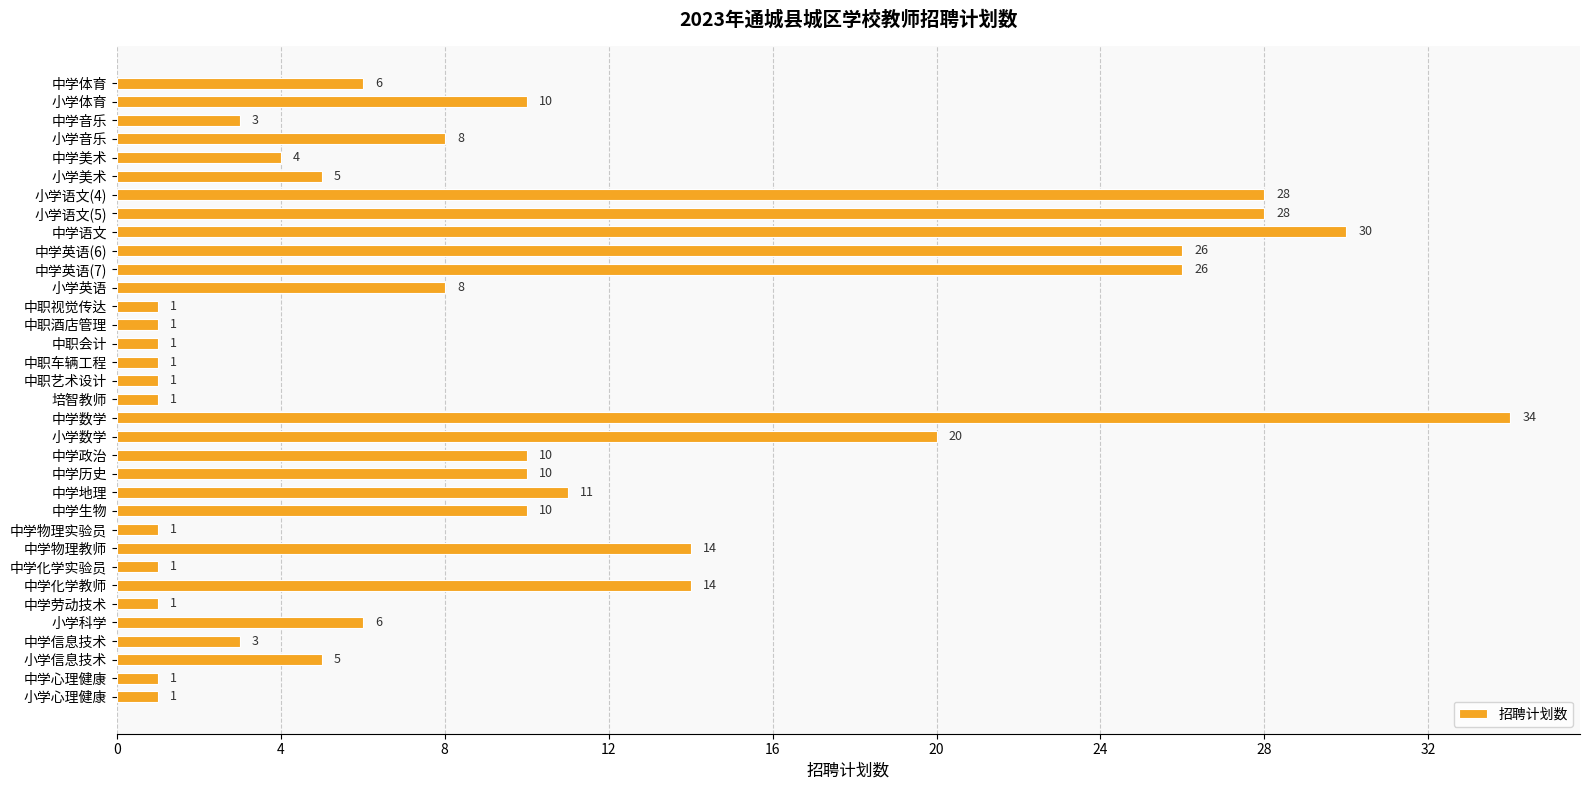

Which has a higher value, 中学历史 or 小学信息技术?

中学历史